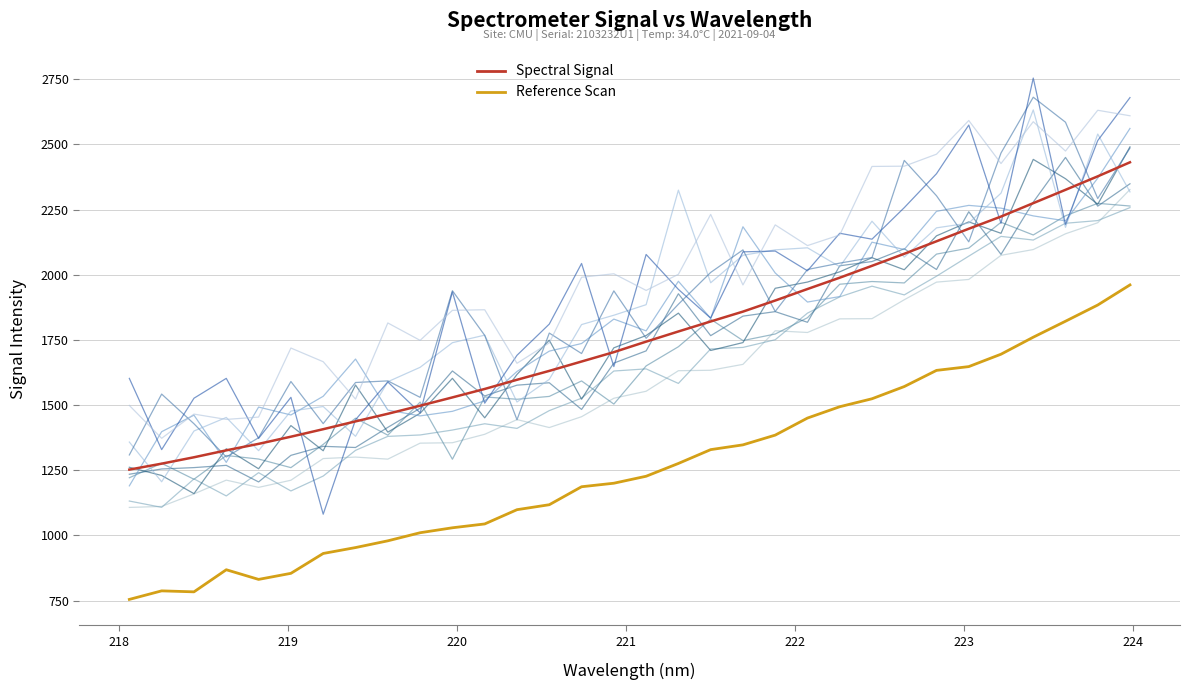

What is the label of the 25th point from the left?

222.6447